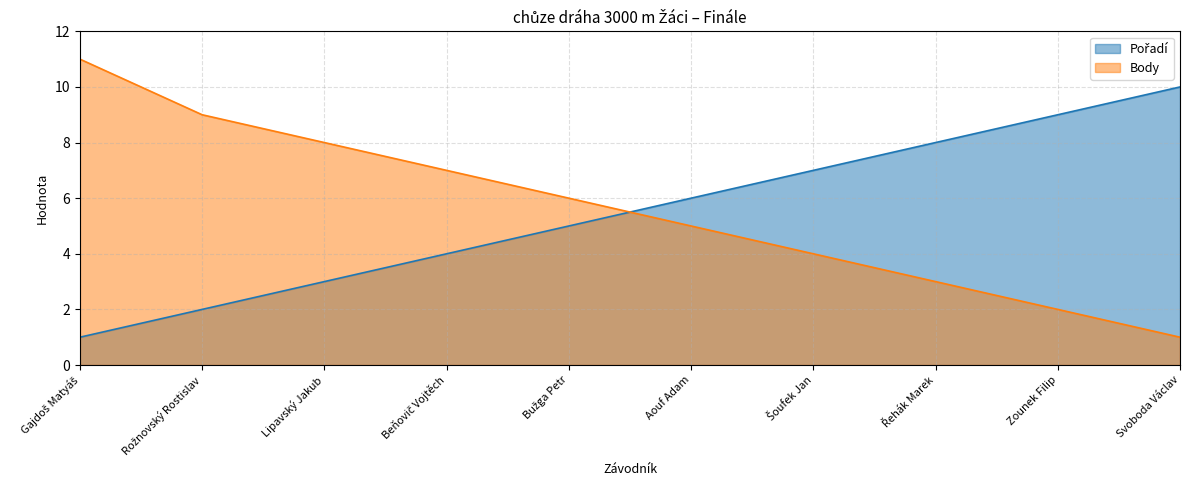

Which series ends up on top after the final intersection of Body and Pořadí?

Pořadí